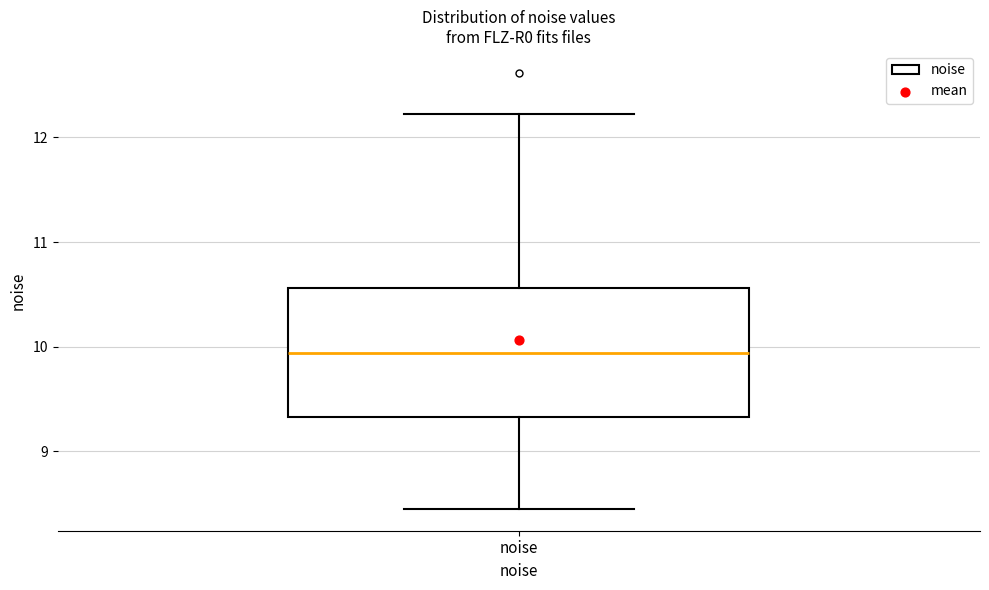

Transcribe this box plot: give where the median line is, the range the box spans, and where the two whiskers end, as read against the y-axis. The values are not printed on the chart, so give them approximately, as read against the axis.

median 9.9, box 9.3 to 10.6, whiskers 8.5 to 12.2